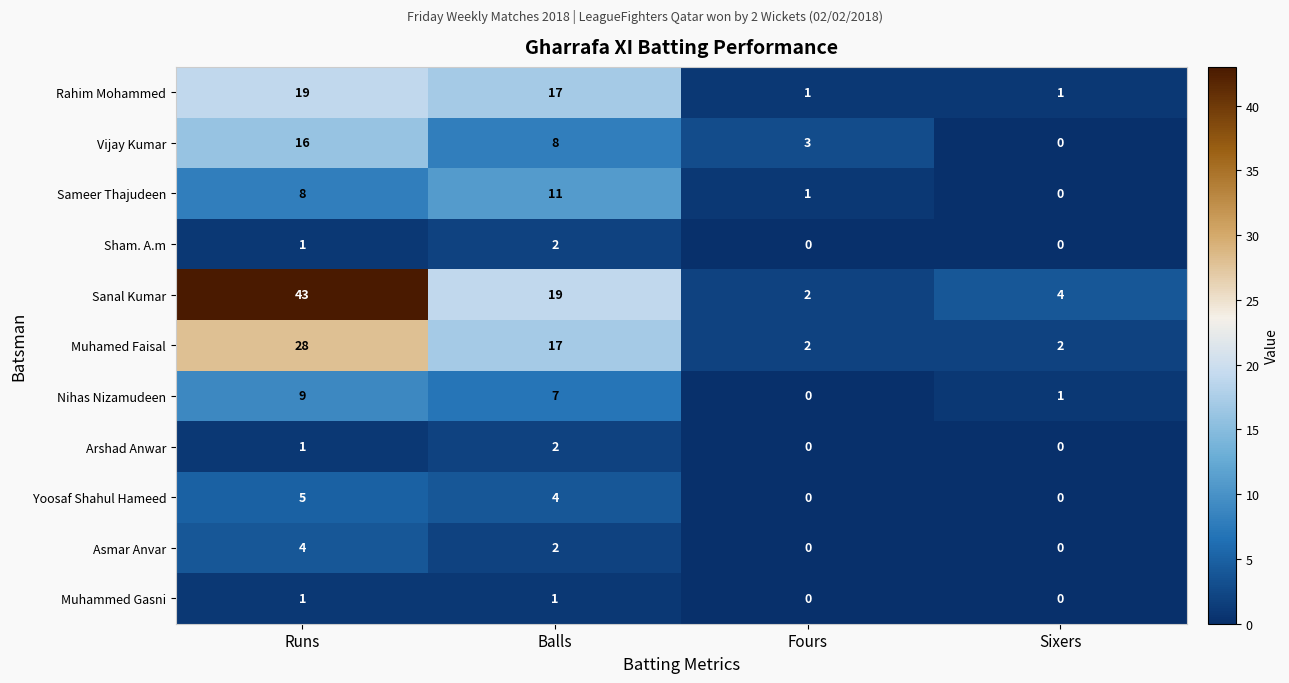

Which series has the widest spread of values?

Sanal Kumar